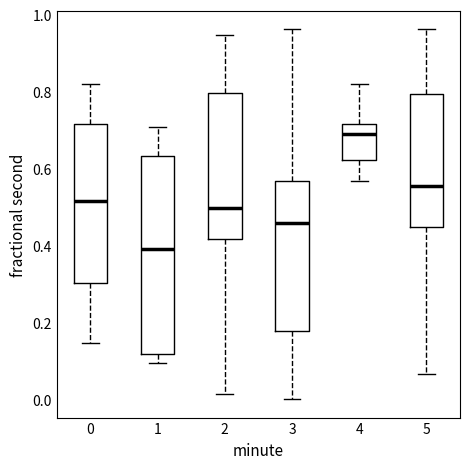

Reading left to right, read every box against the y-axis: the position of its median line, the range the box covers, and the ends of its whiskers. The values are not printed on the chart, so give them approximately, as read against the axis.

0: median 0.52, box 0.30 to 0.72, whiskers 0.14 to 0.82
1: median 0.40, box 0.12 to 0.64, whiskers 0.10 to 0.70
2: median 0.50, box 0.42 to 0.80, whiskers 0.02 to 0.94
3: median 0.46, box 0.18 to 0.56, whiskers 0.00 to 0.96
4: median 0.70, box 0.62 to 0.72, whiskers 0.56 to 0.82
5: median 0.56, box 0.44 to 0.80, whiskers 0.06 to 0.96